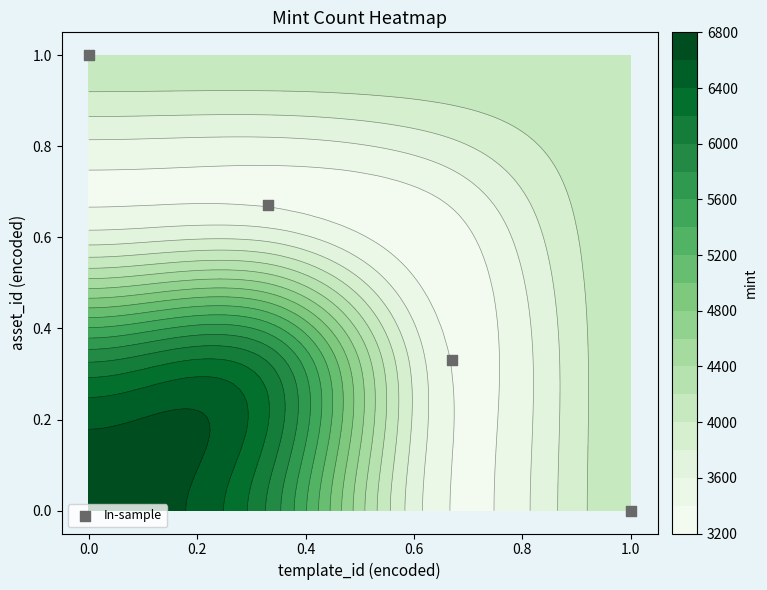

How many values are between 0 and 1?

4